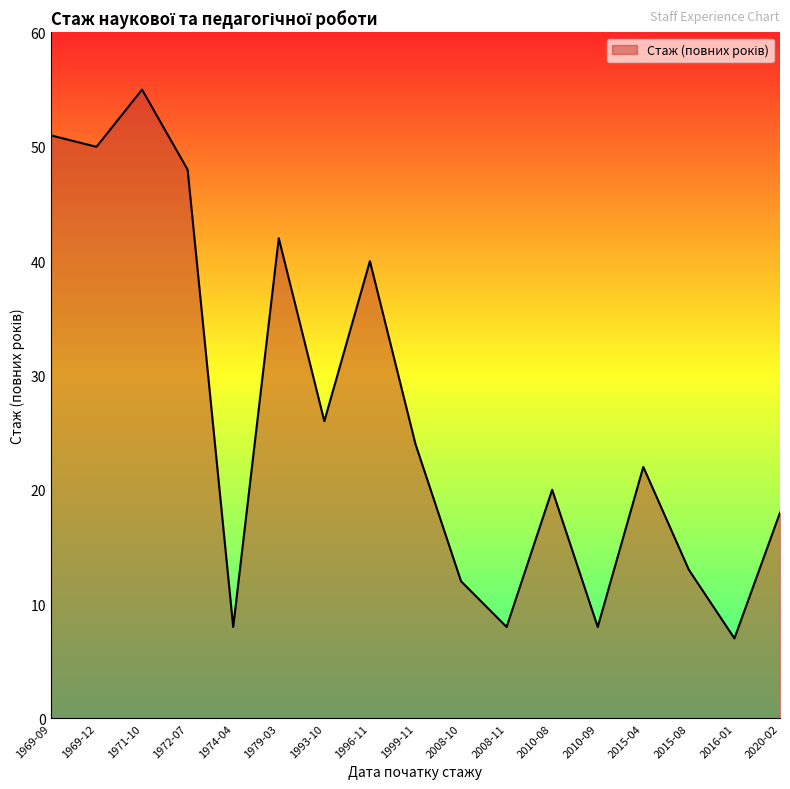

What is the change in value from 1999-11 to 2010-09?

-16